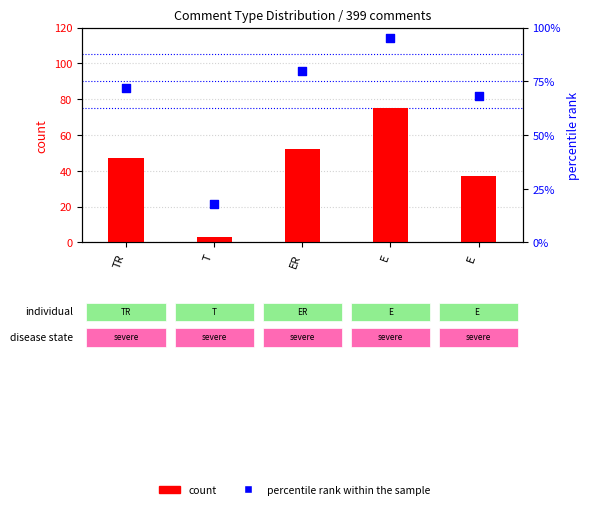

At which category is the sum across all series the highest?

E